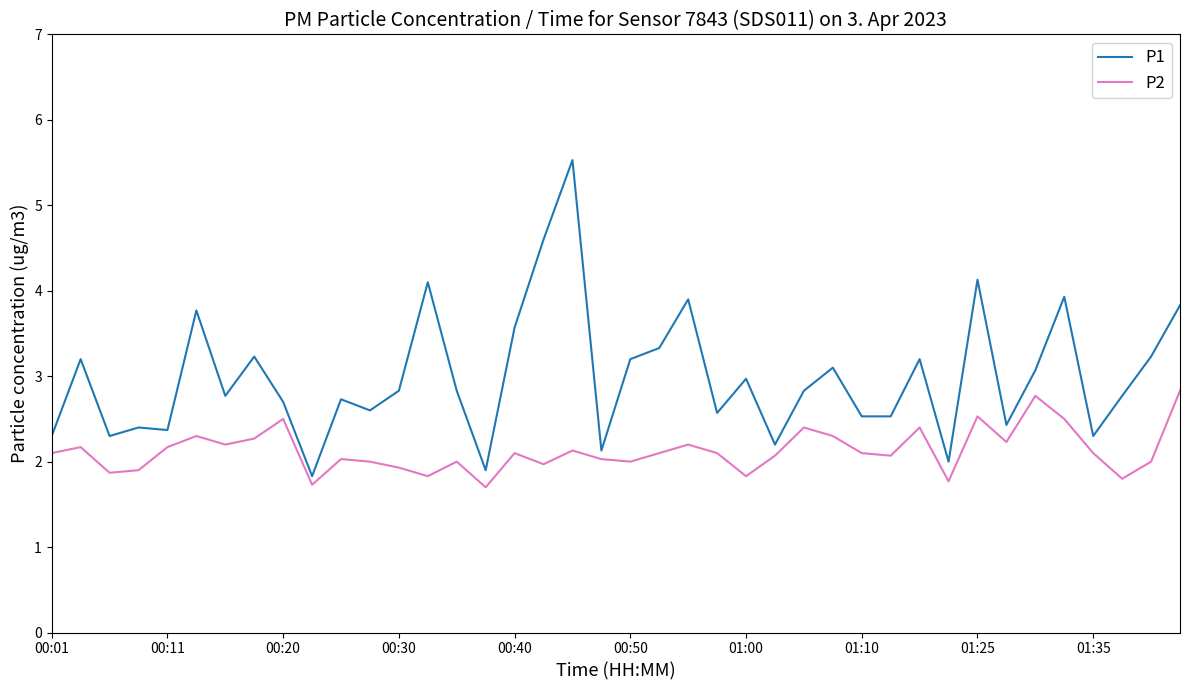

What is the maximum value shown in the chart?

5.5